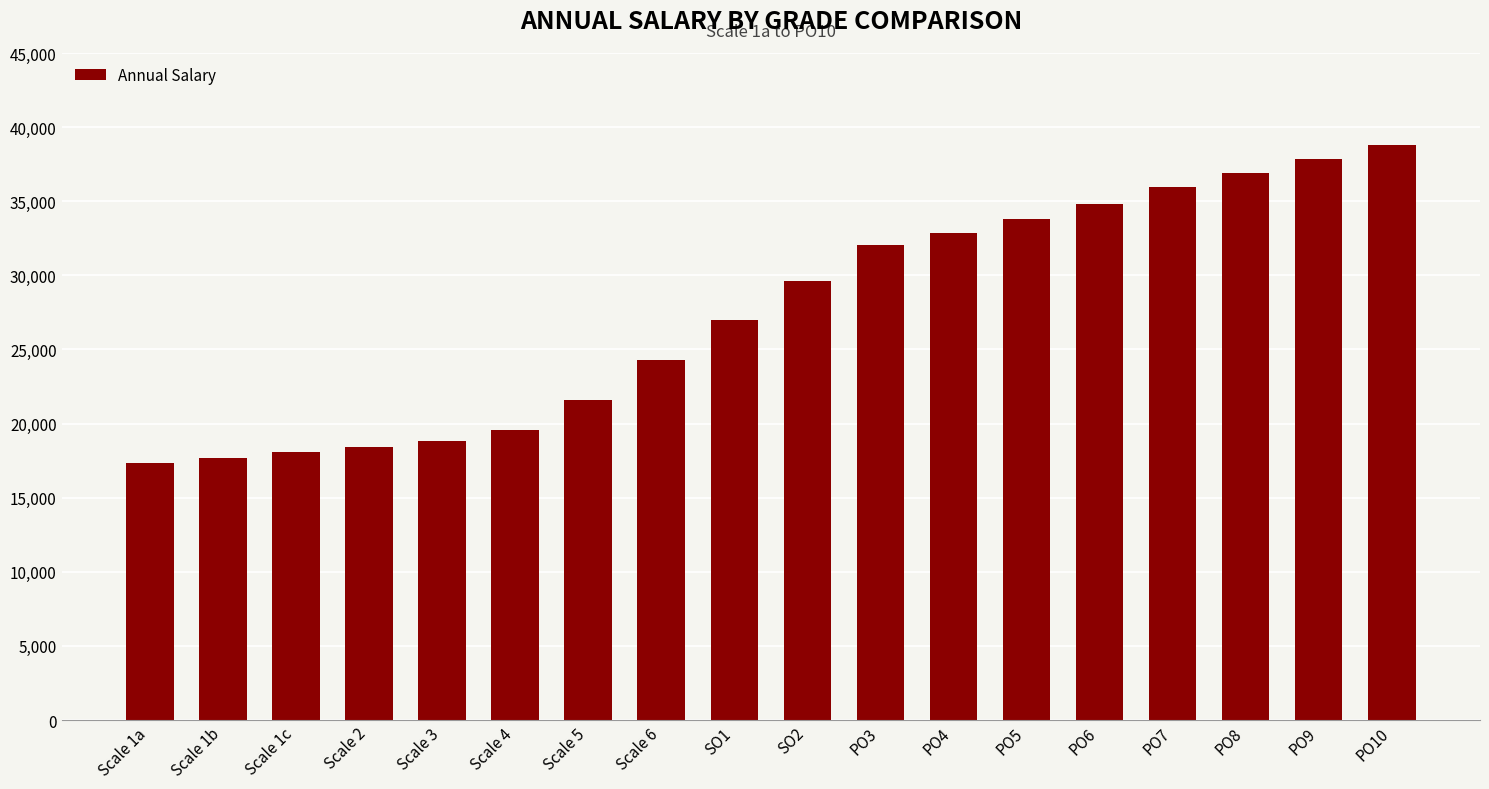

Does the chart contain any negative values?

No